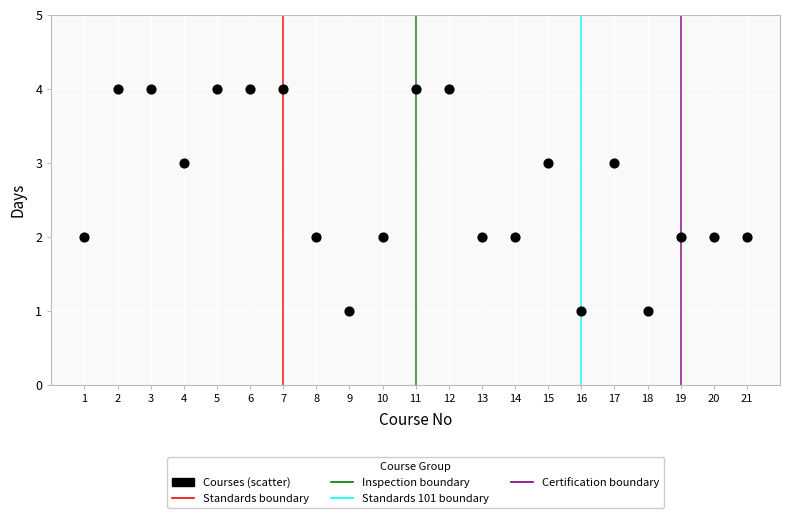

What is the range of Y values (max minus min)?

3